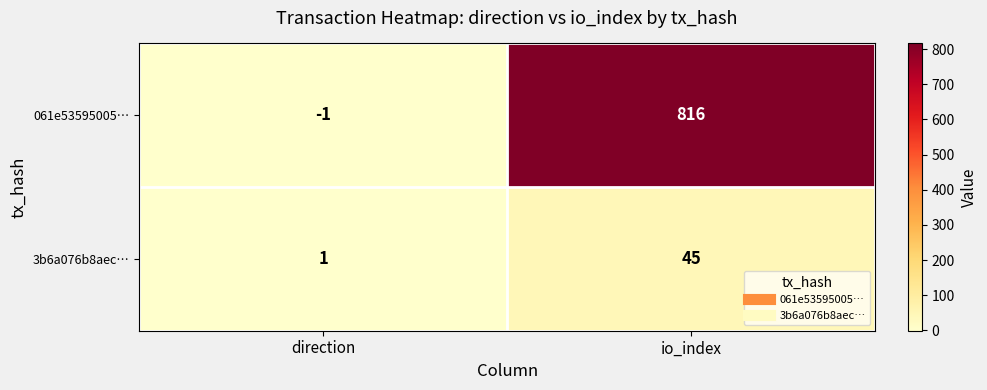

What is the sum of the 3b6a076b8aec… values at io_index and direction?

46